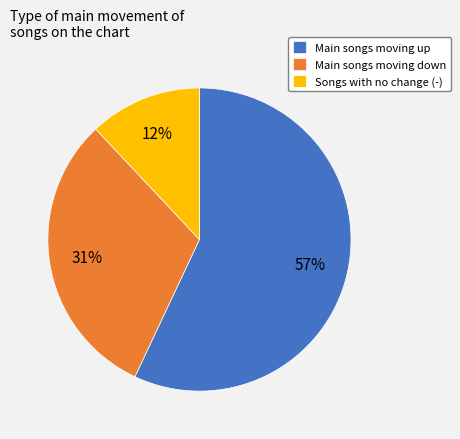

How many segments does this pie chart have?

3